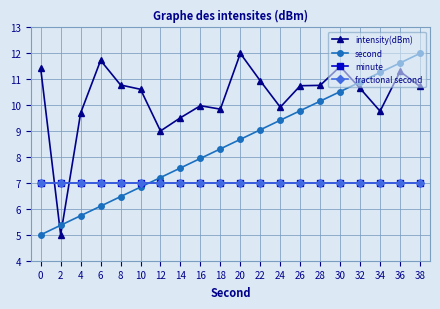

Reading left to right, what are all the values shown in this chart?

intensity(dBm): 11.4	5.0	9.7	11.7	10.8	10.6	9.0	9.5	10.0	9.8	12.0	10.9	9.9	10.8	10.8	11.5	10.6	9.8	11.3	10.7
second: 5.0	5.4	5.7	6.1	6.5	6.8	7.2	7.6	7.9	8.3	8.7	9.1	9.4	9.8	10.2	10.5	10.9	11.3	11.6	12.0
minute: 7.0	7.0	7.0	7.0	7.0	7.0	7.0	7.0	7.0	7.0	7.0	7.0	7.0	7.0	7.0	7.0	7.0	7.0	7.0	7.0
fractional second: 7.0	7.0	7.0	7.0	7.0	7.0	7.0	7.0	7.0	7.0	7.0	7.0	7.0	7.0	7.0	7.0	7.0	7.0	7.0	7.0